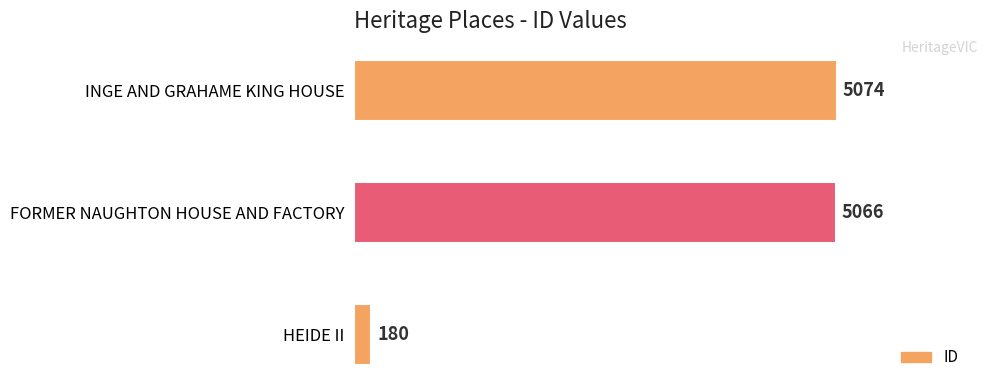

List the labels in order of value, smallest first.

HEIDE II, FORMER NAUGHTON HOUSE AND FACTORY, INGE AND GRAHAME KING HOUSE